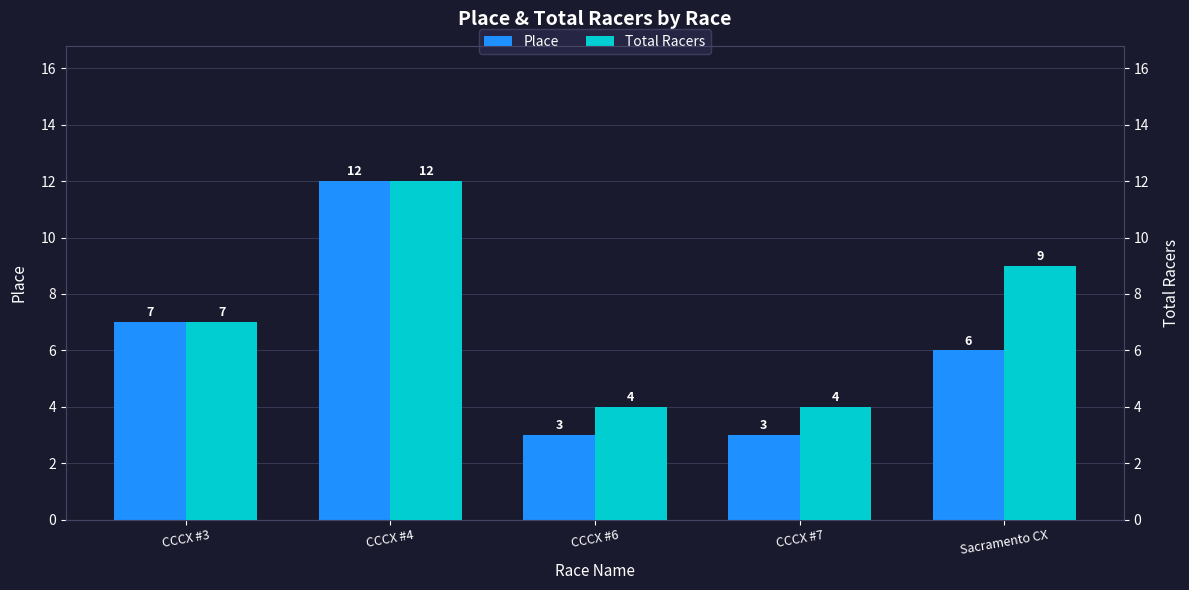

Count the Total Racers values in the range 4 to 9.

4